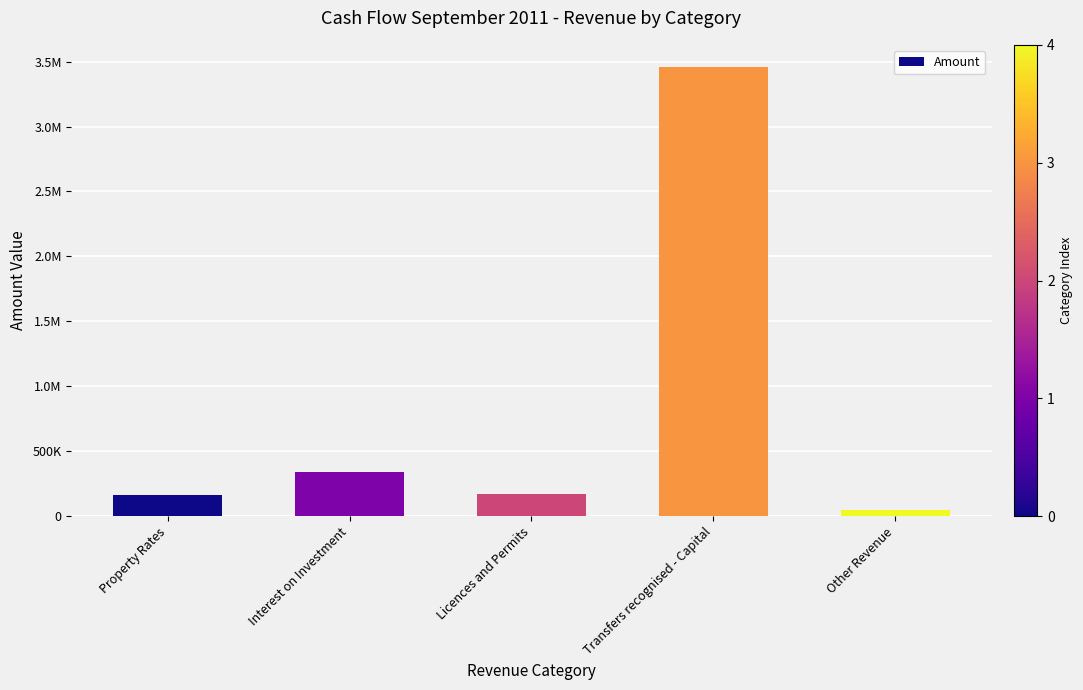

Are the bars horizontal?

No